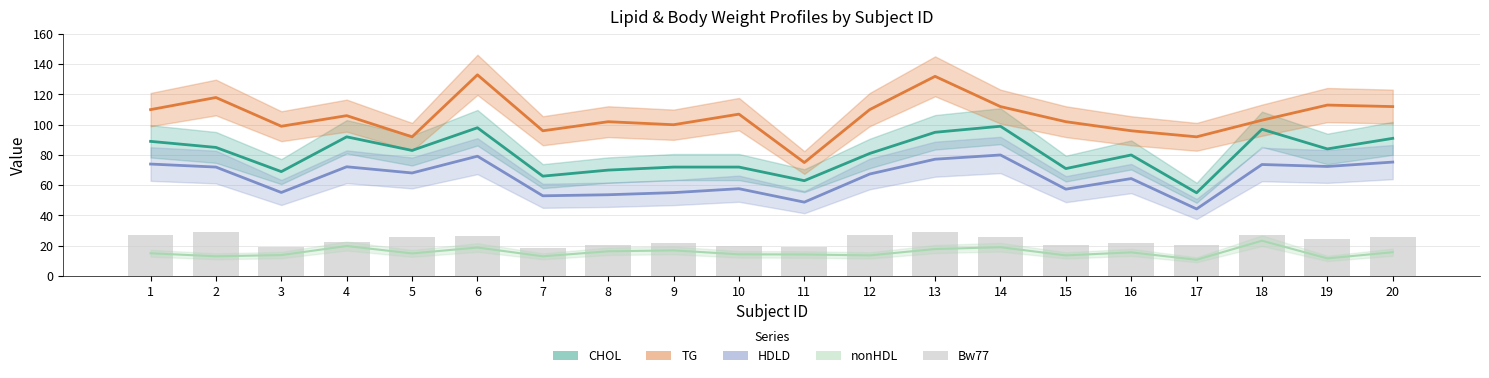

At which label is nonHDL closest to 17?

9